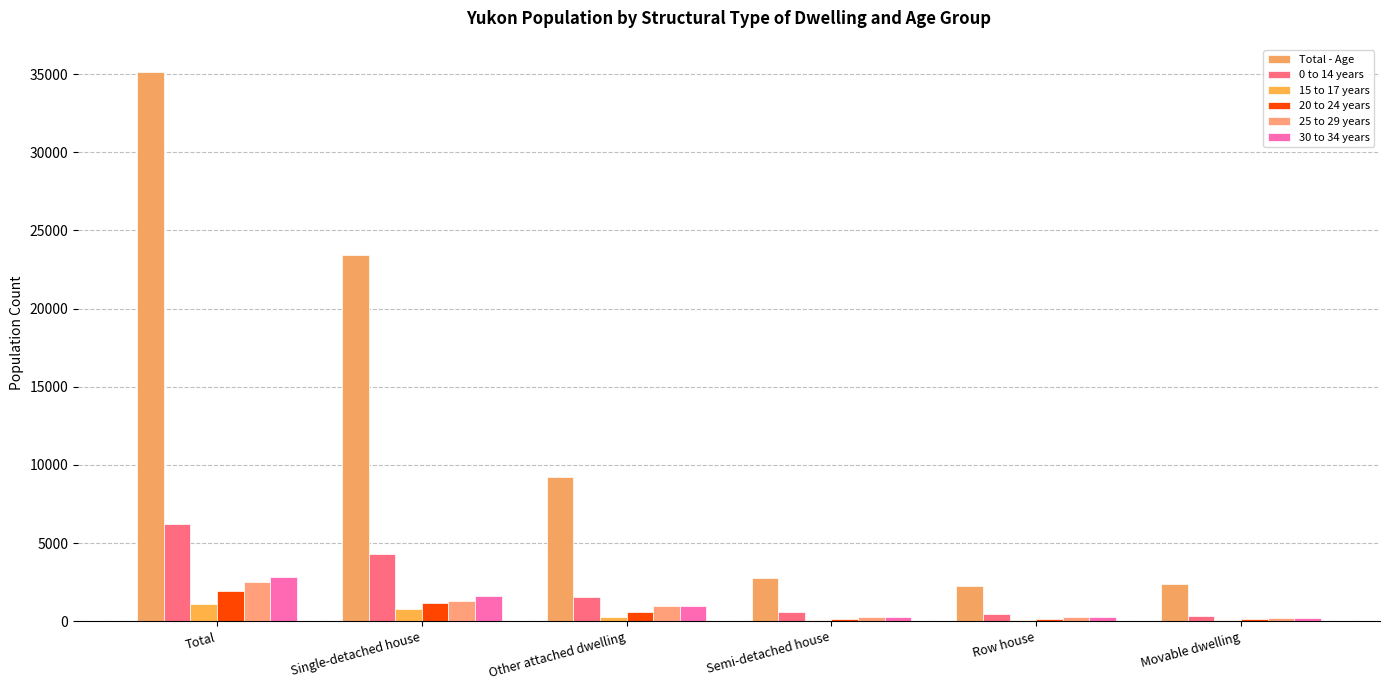

Are the bars grouped side by side (vs. stacked)?

Yes